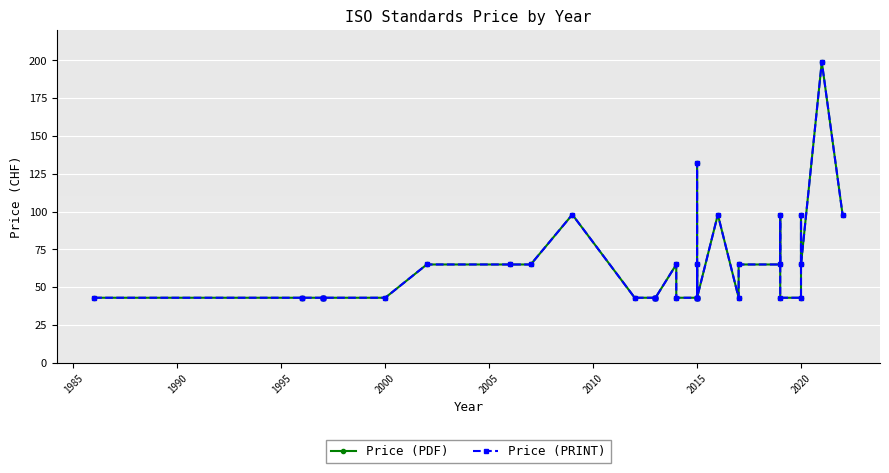

In Price (PDF), how many points are lower than both neighbors (excluding endpoints)?

3